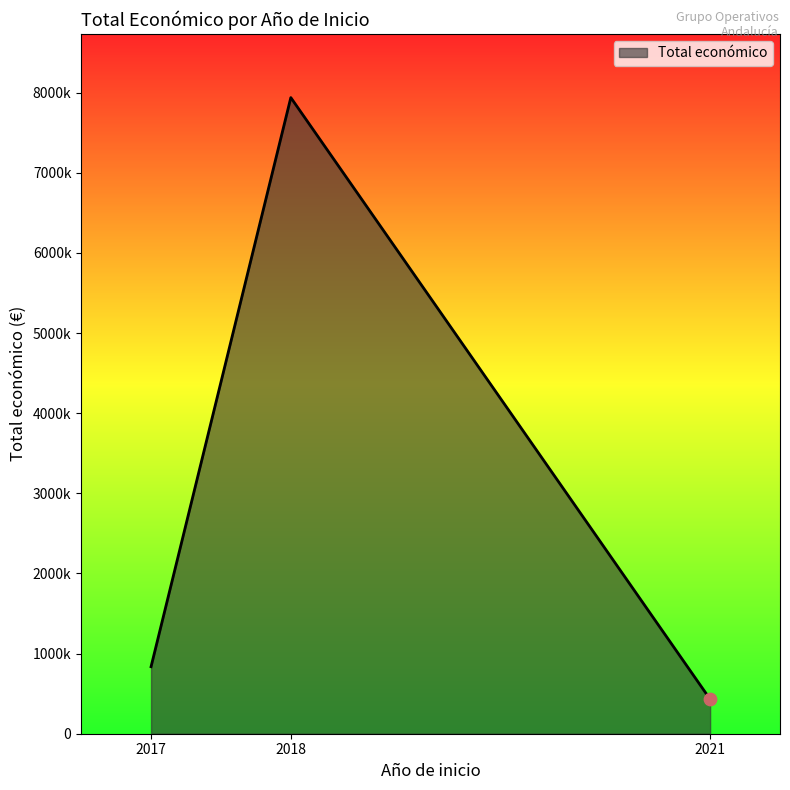

Which has a higher value, 2018 or 2017?

2018